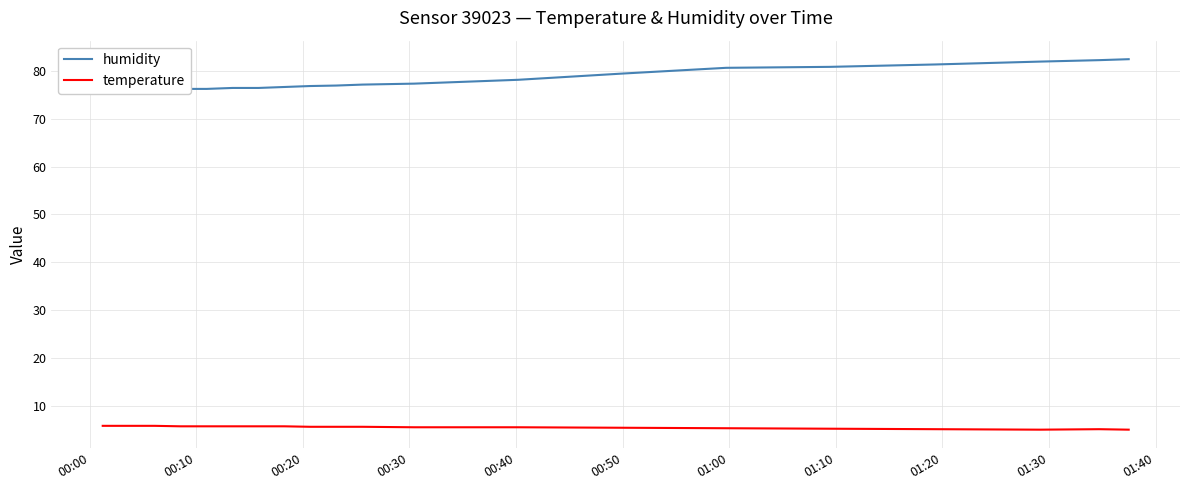

What is the label of the 9th point from the left?

01:20